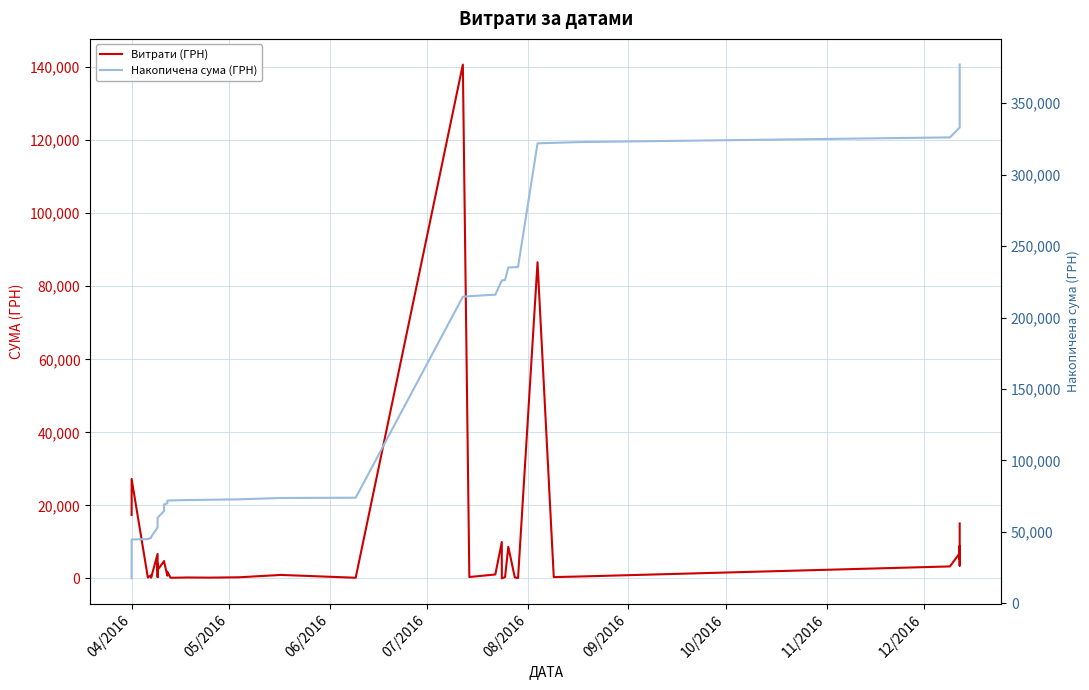

Which series has the largest total across all categories?

Накопичена сума (ГРН)